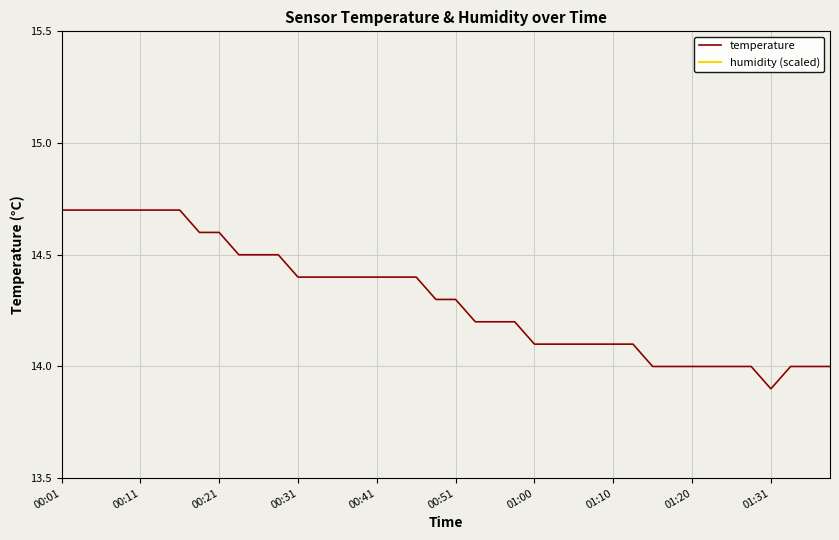

List the series in order of their overall mean, highest first.

temperature, humidity (scaled)